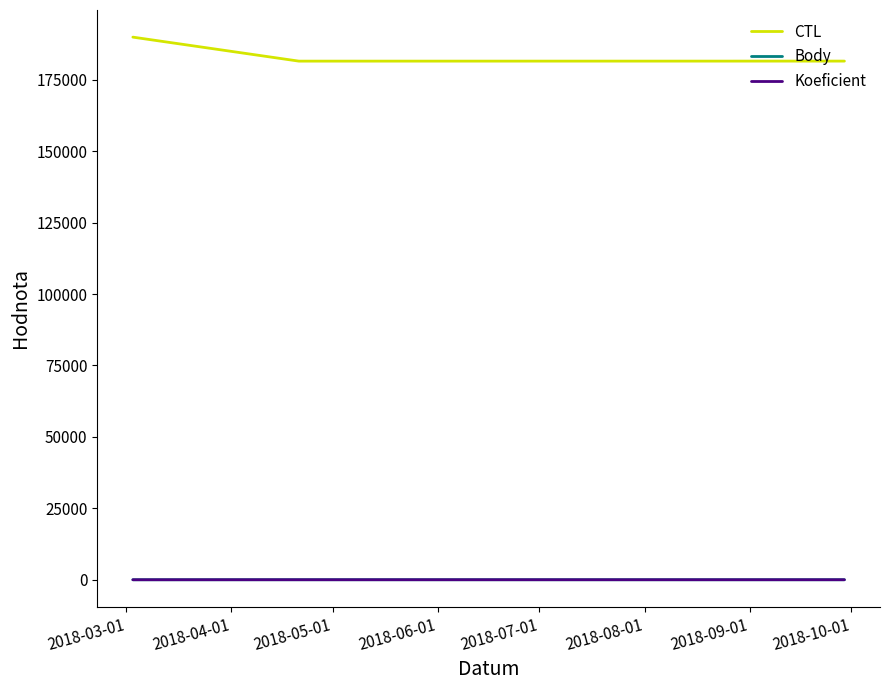

What is the maximum value shown in the chart?

189901.0